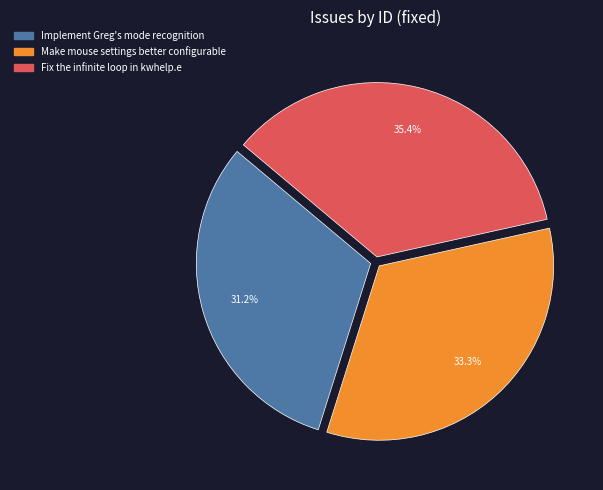

Between Implement Greg's mode recognition and Make mouse settings better configurable, which is larger?

Make mouse settings better configurable